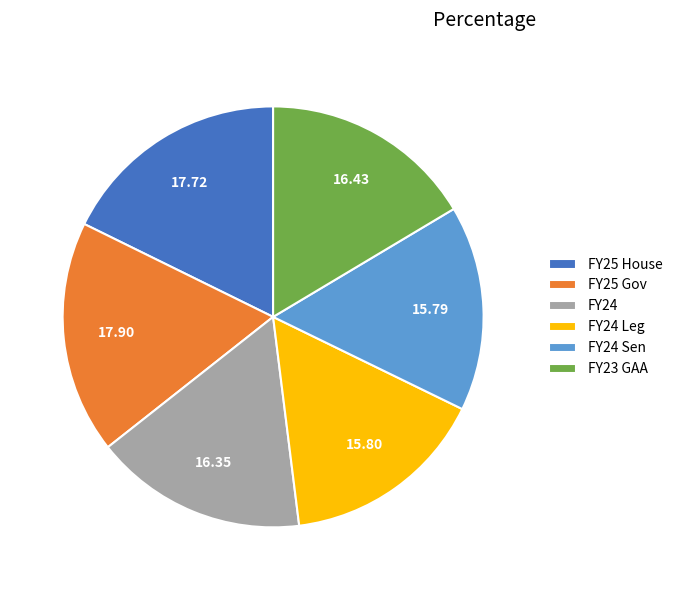

Approximately how many times larger is the value at FY24 compared to FY23 GAA?

1.0